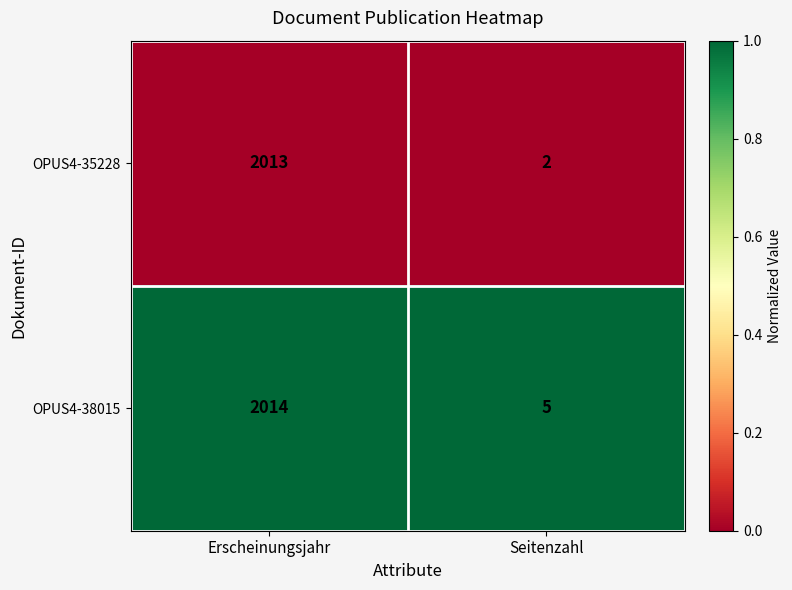

Is it true that OPUS4-38015 equals 2014 at Erscheinungsjahr?

True